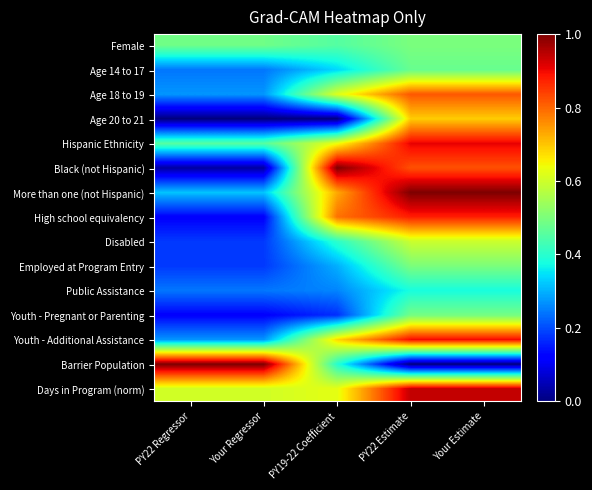

Which series has the largest range (max minus min)?

Barrier Population